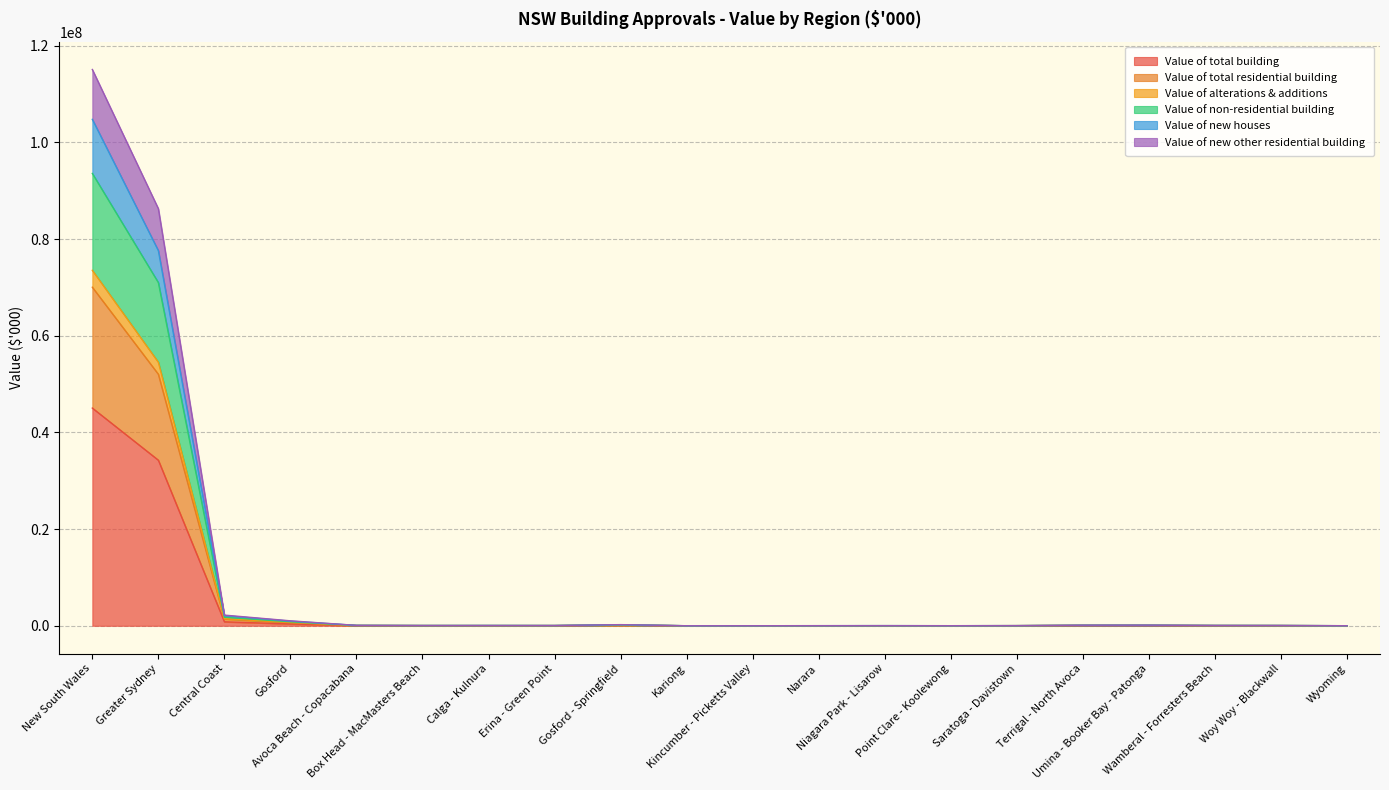

Which has a higher value, Wamberal - Forresters Beach or New South Wales?

New South Wales